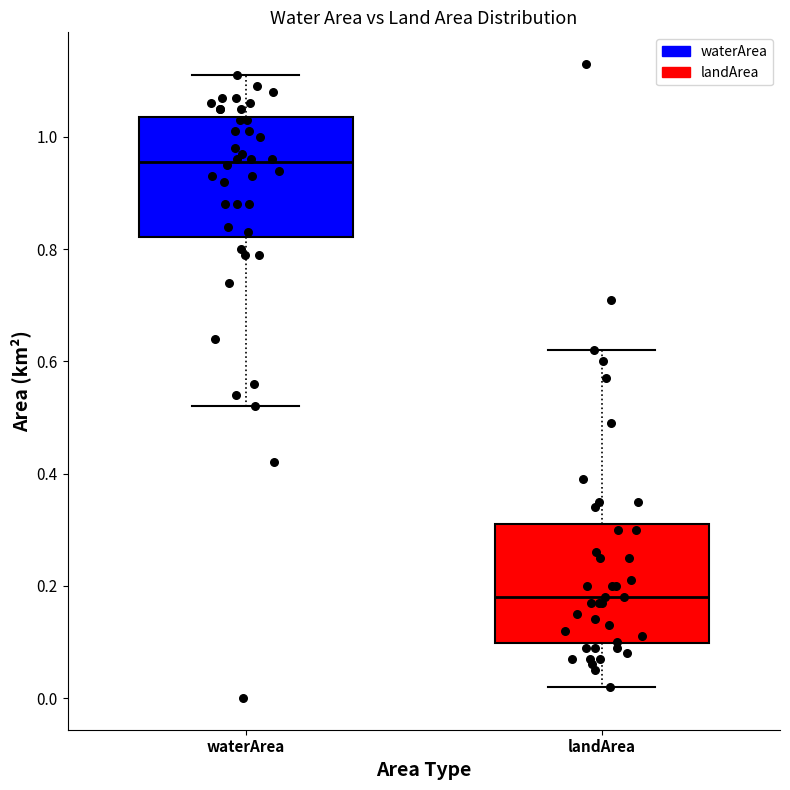

Reading left to right, transcribe this box plot: for each box, give where its median line is, the range the box spans, and where its two whiskers end, as read against the y-axis. The values are not printed on the chart, so give them approximately, as read against the axis.

waterArea: median 0.96, box 0.82 to 1.04, whiskers 0.52 to 1.12
landArea: median 0.18, box 0.10 to 0.32, whiskers 0.02 to 0.62